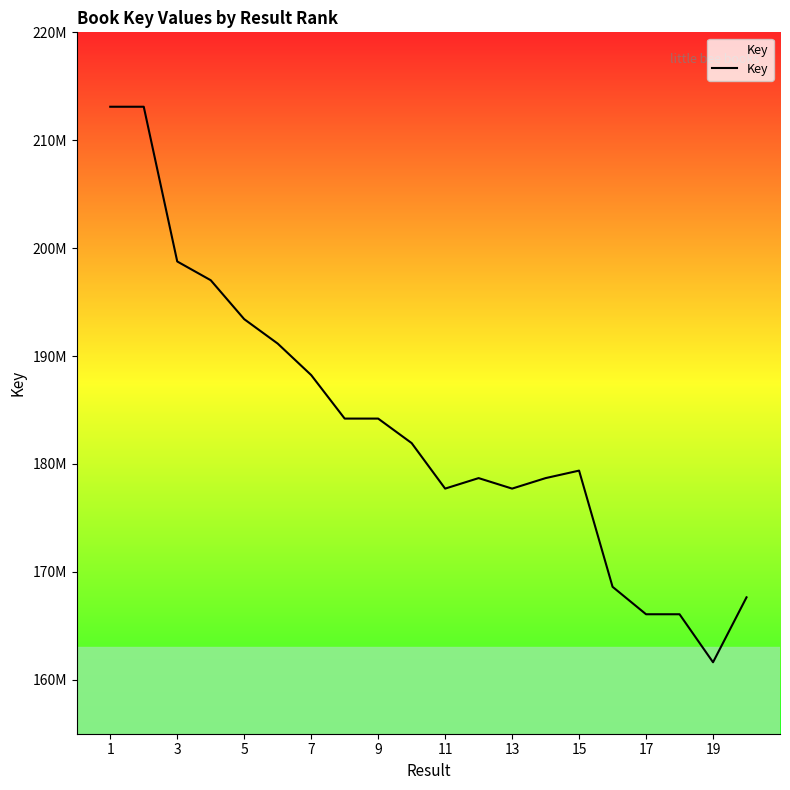

Does the chart display data point markers on the line(s)?

No